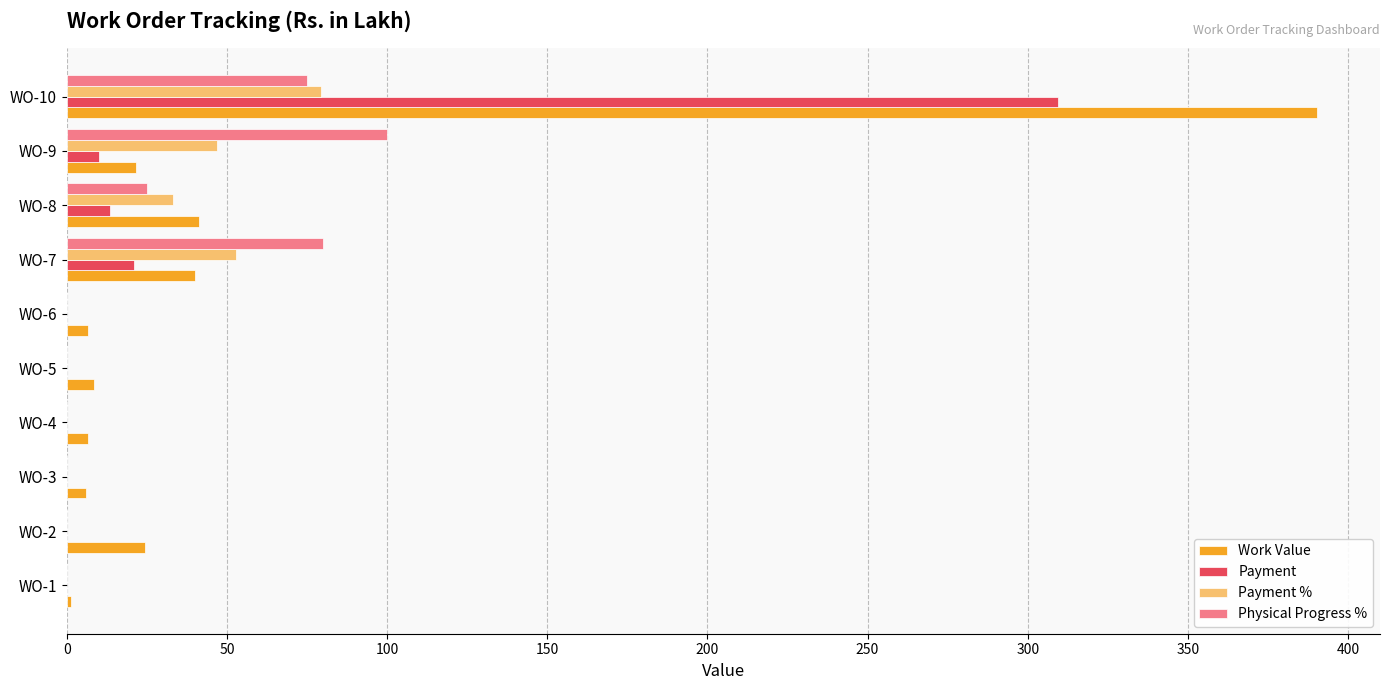

Which series changed the most between WO-3 and WO-7?

Physical Progress %